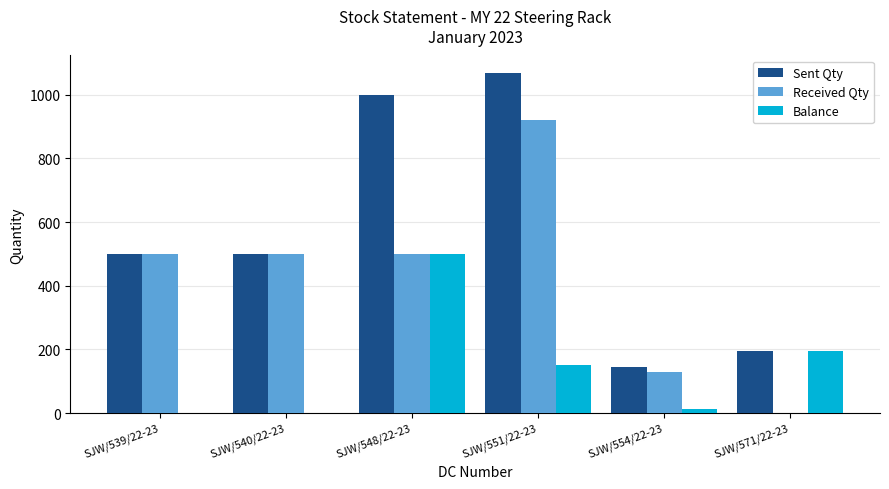

How many categories are shown in the chart?

6